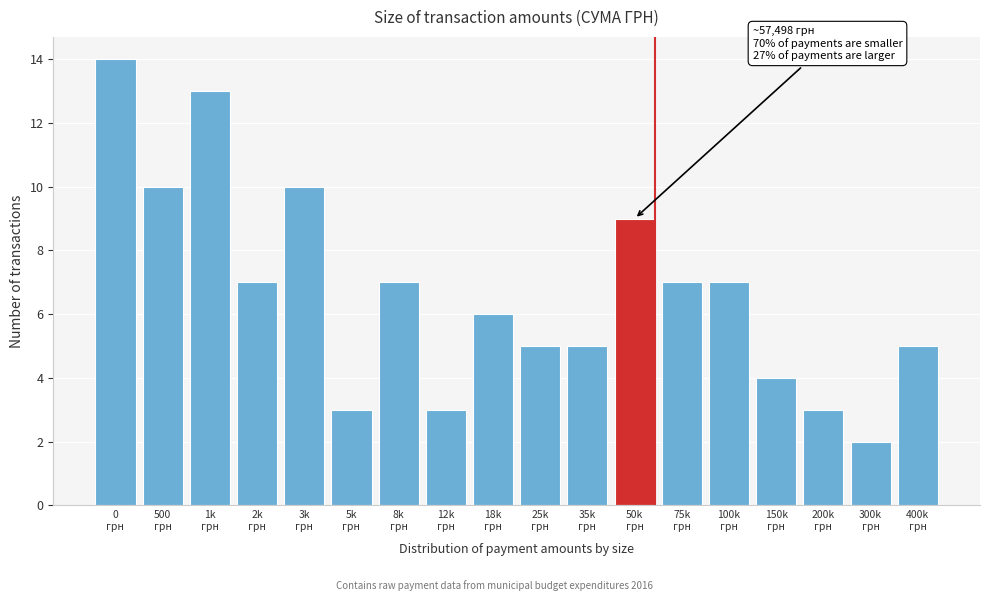

Reading left to right, what are all the values shown in this chart?

14	10	13	7	10	3	7	3	6	5	5	9	7	7	4	3	2	5